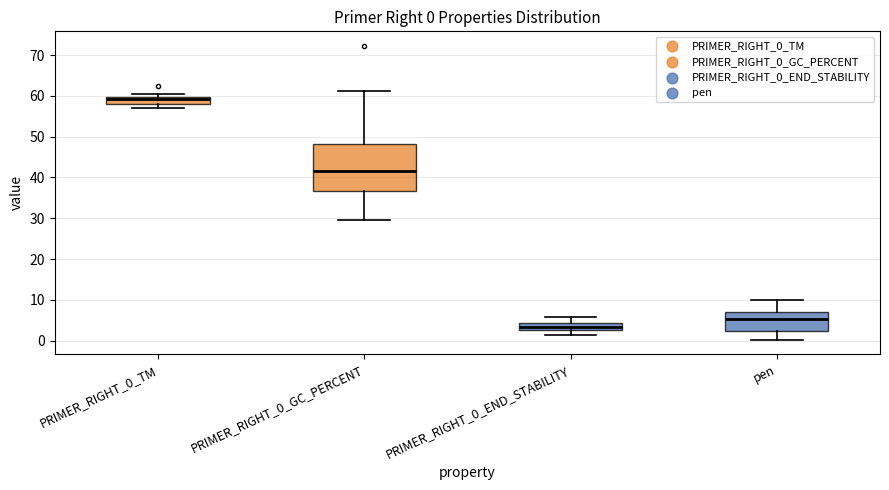

Comparing the boxes themselves (not the whiskers), which one is the tallest?

PRIMER_RIGHT_0_GC_PERCENT